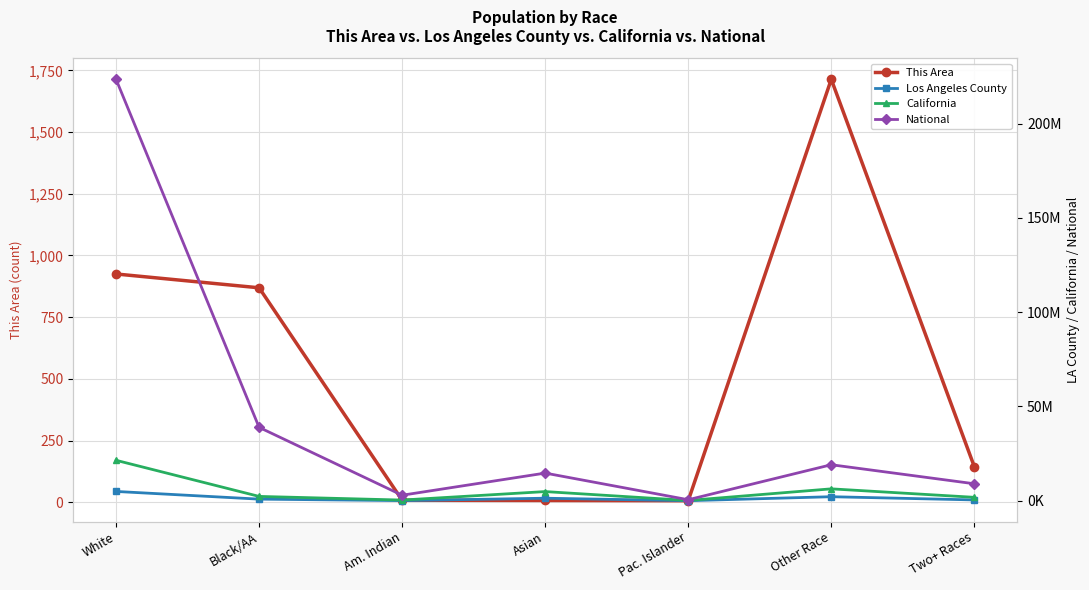

What is the highest value of the California series?

21453934